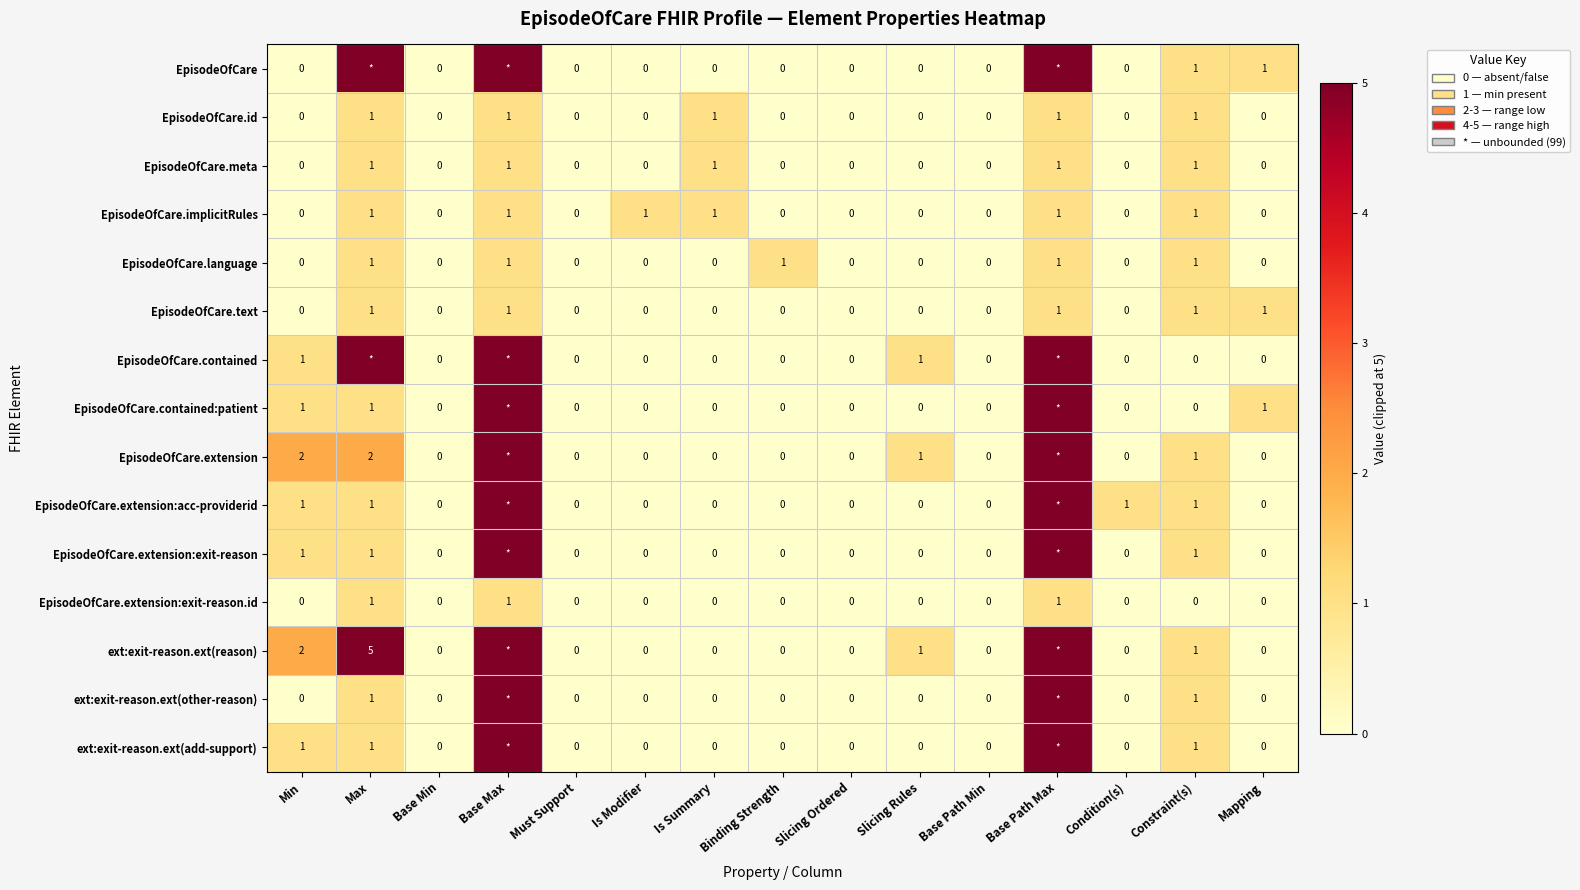

The value of ext:exit-reason.ext(reason) at Constraint(s) is 0. True or false?

False